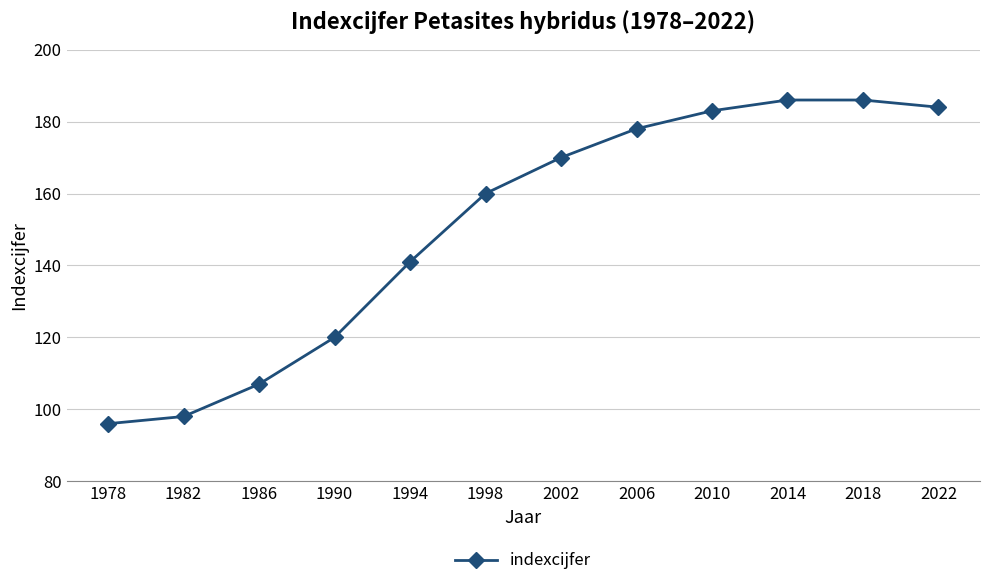

What is the value of the 5th point from the left?

141